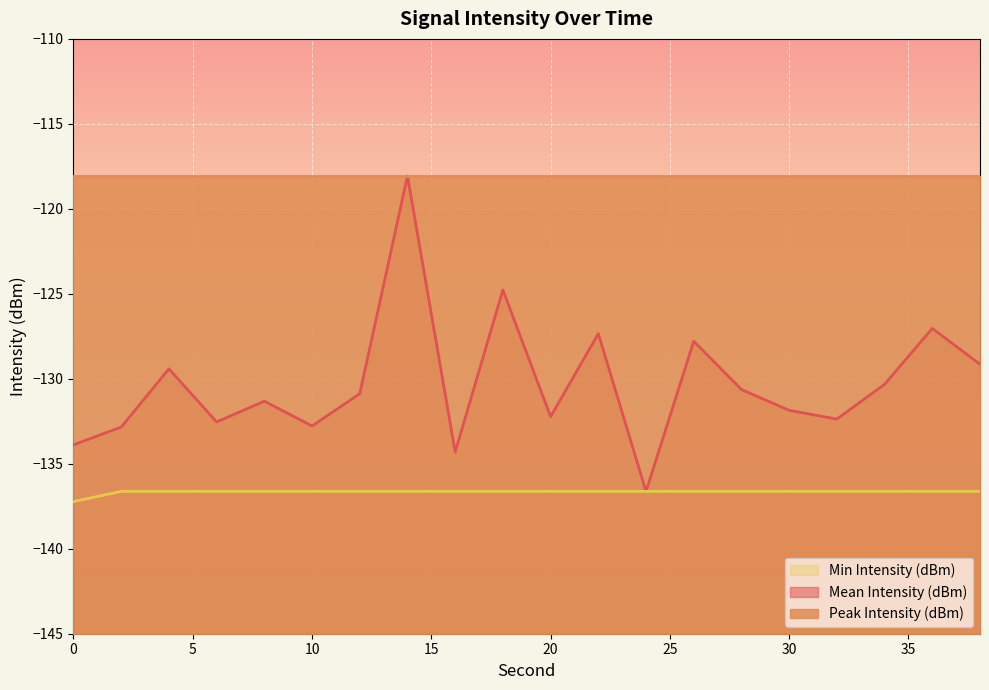

Rank the categories by Min Intensity (dBm) value from highest to lowest.

2, 4, 6, 8, 10, 12, 14, 16, 18, 20, 22, 24, 26, 28, 30, 32, 34, 36, 38, 0